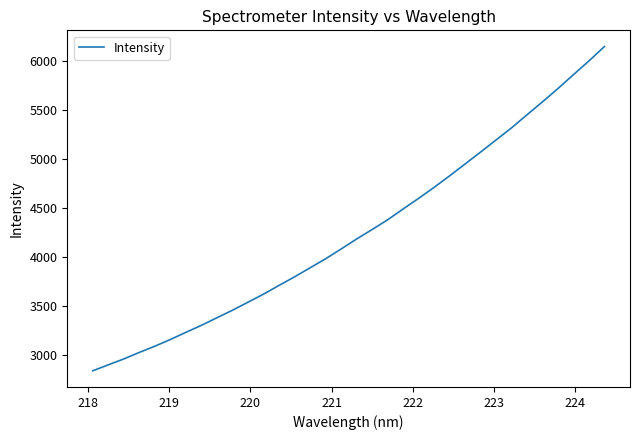

What is the minimum value shown in the chart?

2835.5